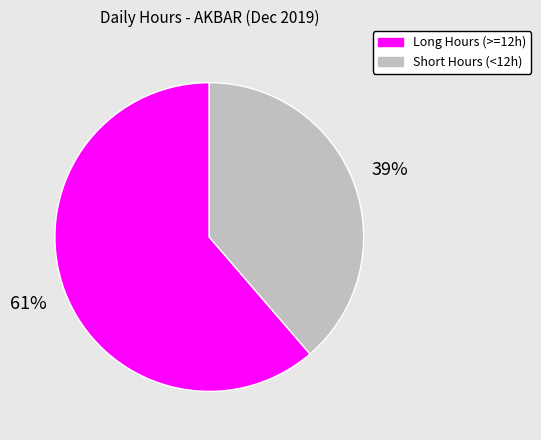

To the nearest percent, what is the average slice percentage?

50%